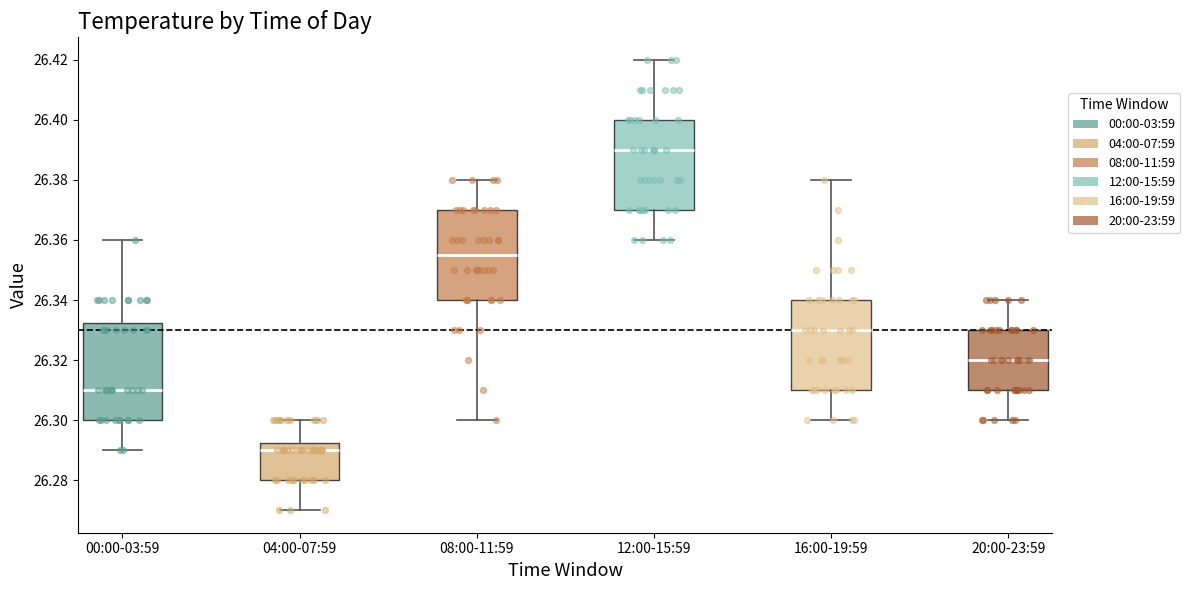

Which box's median line is the lowest?

04:00-07:59